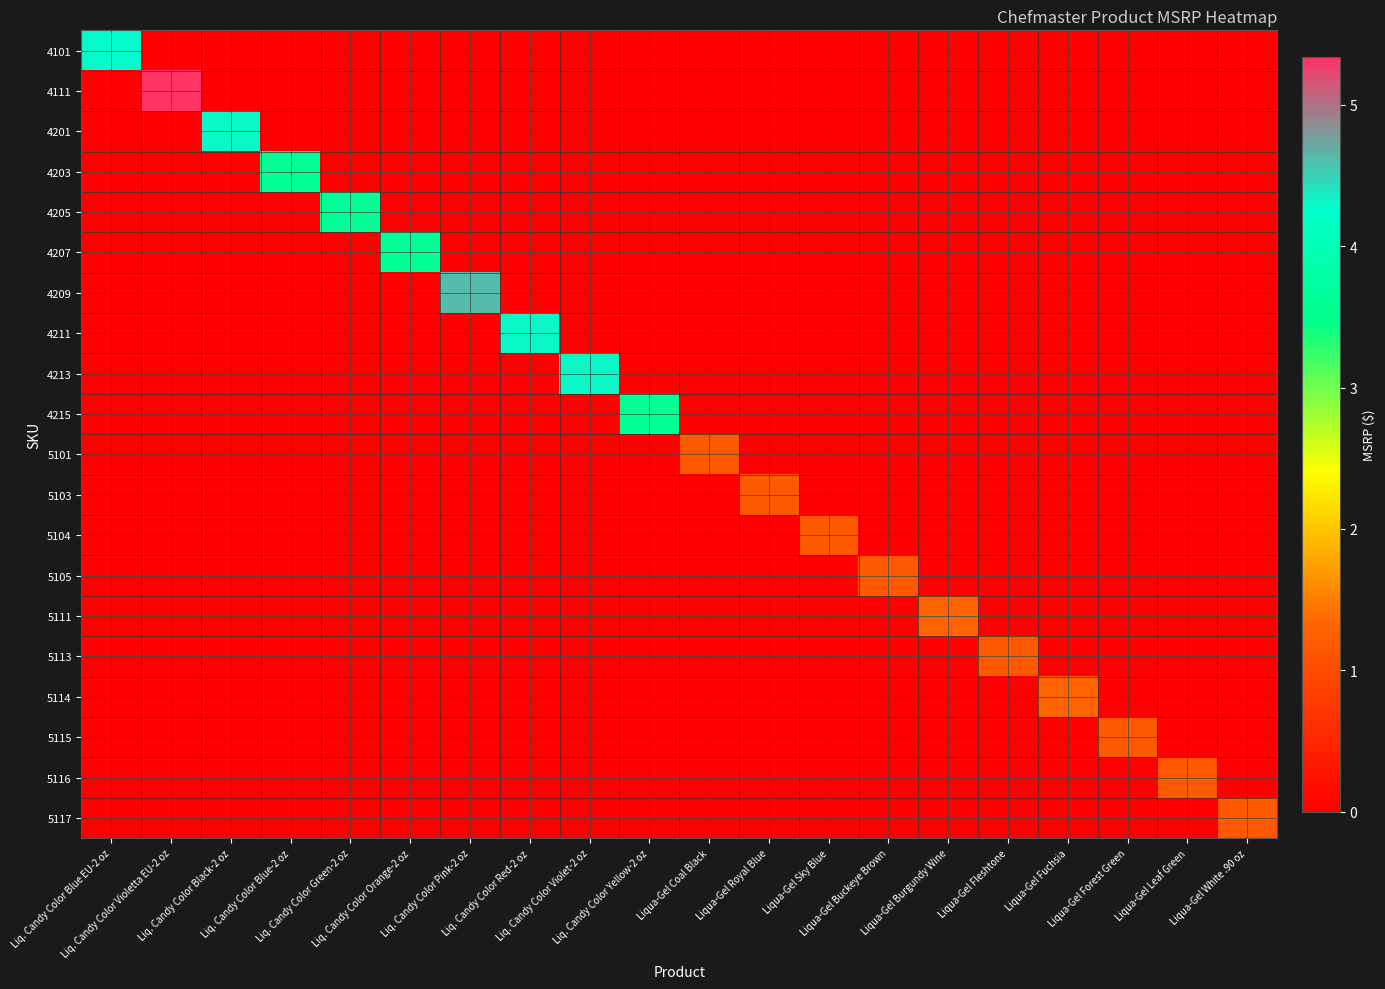

Reading left to right, list all the values displayed in this chart.

4101: Liq. Candy Color Blue EU-2 oz=4.3	Liq. Candy Color Violetta EU-2 oz=0.0	Liq. Candy Color Black-2 oz=0.0	Liq. Candy Color Blue-2 oz=0.0	Liq. Candy Color Green-2 oz=0.0	Liq. Candy Color Orange-2 oz=0.0	Liq. Candy Color Pink-2 oz=0.0	Liq. Candy Color Red-2 oz=0.0	Liq. Candy Color Violet-2 oz=0.0	Liq. Candy Color Yellow-2 oz=0.0	Liqua-Gel Coal Black=0.0	Liqua-Gel Royal Blue=0.0	Liqua-Gel Sky Blue=0.0	Liqua-Gel Buckeye Brown=0.0	Liqua-Gel Burgundy Wine=0.0	Liqua-Gel Fleshtone=0.0	Liqua-Gel Fuchsia=0.0	Liqua-Gel Forest Green=0.0	Liqua-Gel Leaf Green=0.0	Liqua-Gel White .90 oz=0.0
4111: Liq. Candy Color Blue EU-2 oz=0.0	Liq. Candy Color Violetta EU-2 oz=5.3	Liq. Candy Color Black-2 oz=0.0	Liq. Candy Color Blue-2 oz=0.0	Liq. Candy Color Green-2 oz=0.0	Liq. Candy Color Orange-2 oz=0.0	Liq. Candy Color Pink-2 oz=0.0	Liq. Candy Color Red-2 oz=0.0	Liq. Candy Color Violet-2 oz=0.0	Liq. Candy Color Yellow-2 oz=0.0	Liqua-Gel Coal Black=0.0	Liqua-Gel Royal Blue=0.0	Liqua-Gel Sky Blue=0.0	Liqua-Gel Buckeye Brown=0.0	Liqua-Gel Burgundy Wine=0.0	Liqua-Gel Fleshtone=0.0	Liqua-Gel Fuchsia=0.0	Liqua-Gel Forest Green=0.0	Liqua-Gel Leaf Green=0.0	Liqua-Gel White .90 oz=0.0
4201: Liq. Candy Color Blue EU-2 oz=0.0	Liq. Candy Color Violetta EU-2 oz=0.0	Liq. Candy Color Black-2 oz=4.3	Liq. Candy Color Blue-2 oz=0.0	Liq. Candy Color Green-2 oz=0.0	Liq. Candy Color Orange-2 oz=0.0	Liq. Candy Color Pink-2 oz=0.0	Liq. Candy Color Red-2 oz=0.0	Liq. Candy Color Violet-2 oz=0.0	Liq. Candy Color Yellow-2 oz=0.0	Liqua-Gel Coal Black=0.0	Liqua-Gel Royal Blue=0.0	Liqua-Gel Sky Blue=0.0	Liqua-Gel Buckeye Brown=0.0	Liqua-Gel Burgundy Wine=0.0	Liqua-Gel Fleshtone=0.0	Liqua-Gel Fuchsia=0.0	Liqua-Gel Forest Green=0.0	Liqua-Gel Leaf Green=0.0	Liqua-Gel White .90 oz=0.0
4203: Liq. Candy Color Blue EU-2 oz=0.0	Liq. Candy Color Violetta EU-2 oz=0.0	Liq. Candy Color Black-2 oz=0.0	Liq. Candy Color Blue-2 oz=3.6	Liq. Candy Color Green-2 oz=0.0	Liq. Candy Color Orange-2 oz=0.0	Liq. Candy Color Pink-2 oz=0.0	Liq. Candy Color Red-2 oz=0.0	Liq. Candy Color Violet-2 oz=0.0	Liq. Candy Color Yellow-2 oz=0.0	Liqua-Gel Coal Black=0.0	Liqua-Gel Royal Blue=0.0	Liqua-Gel Sky Blue=0.0	Liqua-Gel Buckeye Brown=0.0	Liqua-Gel Burgundy Wine=0.0	Liqua-Gel Fleshtone=0.0	Liqua-Gel Fuchsia=0.0	Liqua-Gel Forest Green=0.0	Liqua-Gel Leaf Green=0.0	Liqua-Gel White .90 oz=0.0
4205: Liq. Candy Color Blue EU-2 oz=0.0	Liq. Candy Color Violetta EU-2 oz=0.0	Liq. Candy Color Black-2 oz=0.0	Liq. Candy Color Blue-2 oz=0.0	Liq. Candy Color Green-2 oz=3.6	Liq. Candy Color Orange-2 oz=0.0	Liq. Candy Color Pink-2 oz=0.0	Liq. Candy Color Red-2 oz=0.0	Liq. Candy Color Violet-2 oz=0.0	Liq. Candy Color Yellow-2 oz=0.0	Liqua-Gel Coal Black=0.0	Liqua-Gel Royal Blue=0.0	Liqua-Gel Sky Blue=0.0	Liqua-Gel Buckeye Brown=0.0	Liqua-Gel Burgundy Wine=0.0	Liqua-Gel Fleshtone=0.0	Liqua-Gel Fuchsia=0.0	Liqua-Gel Forest Green=0.0	Liqua-Gel Leaf Green=0.0	Liqua-Gel White .90 oz=0.0
4207: Liq. Candy Color Blue EU-2 oz=0.0	Liq. Candy Color Violetta EU-2 oz=0.0	Liq. Candy Color Black-2 oz=0.0	Liq. Candy Color Blue-2 oz=0.0	Liq. Candy Color Green-2 oz=0.0	Liq. Candy Color Orange-2 oz=3.6	Liq. Candy Color Pink-2 oz=0.0	Liq. Candy Color Red-2 oz=0.0	Liq. Candy Color Violet-2 oz=0.0	Liq. Candy Color Yellow-2 oz=0.0	Liqua-Gel Coal Black=0.0	Liqua-Gel Royal Blue=0.0	Liqua-Gel Sky Blue=0.0	Liqua-Gel Buckeye Brown=0.0	Liqua-Gel Burgundy Wine=0.0	Liqua-Gel Fleshtone=0.0	Liqua-Gel Fuchsia=0.0	Liqua-Gel Forest Green=0.0	Liqua-Gel Leaf Green=0.0	Liqua-Gel White .90 oz=0.0
4209: Liq. Candy Color Blue EU-2 oz=0.0	Liq. Candy Color Violetta EU-2 oz=0.0	Liq. Candy Color Black-2 oz=0.0	Liq. Candy Color Blue-2 oz=0.0	Liq. Candy Color Green-2 oz=0.0	Liq. Candy Color Orange-2 oz=0.0	Liq. Candy Color Pink-2 oz=4.6	Liq. Candy Color Red-2 oz=0.0	Liq. Candy Color Violet-2 oz=0.0	Liq. Candy Color Yellow-2 oz=0.0	Liqua-Gel Coal Black=0.0	Liqua-Gel Royal Blue=0.0	Liqua-Gel Sky Blue=0.0	Liqua-Gel Buckeye Brown=0.0	Liqua-Gel Burgundy Wine=0.0	Liqua-Gel Fleshtone=0.0	Liqua-Gel Fuchsia=0.0	Liqua-Gel Forest Green=0.0	Liqua-Gel Leaf Green=0.0	Liqua-Gel White .90 oz=0.0
4211: Liq. Candy Color Blue EU-2 oz=0.0	Liq. Candy Color Violetta EU-2 oz=0.0	Liq. Candy Color Black-2 oz=0.0	Liq. Candy Color Blue-2 oz=0.0	Liq. Candy Color Green-2 oz=0.0	Liq. Candy Color Orange-2 oz=0.0	Liq. Candy Color Pink-2 oz=0.0	Liq. Candy Color Red-2 oz=4.3	Liq. Candy Color Violet-2 oz=0.0	Liq. Candy Color Yellow-2 oz=0.0	Liqua-Gel Coal Black=0.0	Liqua-Gel Royal Blue=0.0	Liqua-Gel Sky Blue=0.0	Liqua-Gel Buckeye Brown=0.0	Liqua-Gel Burgundy Wine=0.0	Liqua-Gel Fleshtone=0.0	Liqua-Gel Fuchsia=0.0	Liqua-Gel Forest Green=0.0	Liqua-Gel Leaf Green=0.0	Liqua-Gel White .90 oz=0.0
4213: Liq. Candy Color Blue EU-2 oz=0.0	Liq. Candy Color Violetta EU-2 oz=0.0	Liq. Candy Color Black-2 oz=0.0	Liq. Candy Color Blue-2 oz=0.0	Liq. Candy Color Green-2 oz=0.0	Liq. Candy Color Orange-2 oz=0.0	Liq. Candy Color Pink-2 oz=0.0	Liq. Candy Color Red-2 oz=0.0	Liq. Candy Color Violet-2 oz=4.3	Liq. Candy Color Yellow-2 oz=0.0	Liqua-Gel Coal Black=0.0	Liqua-Gel Royal Blue=0.0	Liqua-Gel Sky Blue=0.0	Liqua-Gel Buckeye Brown=0.0	Liqua-Gel Burgundy Wine=0.0	Liqua-Gel Fleshtone=0.0	Liqua-Gel Fuchsia=0.0	Liqua-Gel Forest Green=0.0	Liqua-Gel Leaf Green=0.0	Liqua-Gel White .90 oz=0.0
4215: Liq. Candy Color Blue EU-2 oz=0.0	Liq. Candy Color Violetta EU-2 oz=0.0	Liq. Candy Color Black-2 oz=0.0	Liq. Candy Color Blue-2 oz=0.0	Liq. Candy Color Green-2 oz=0.0	Liq. Candy Color Orange-2 oz=0.0	Liq. Candy Color Pink-2 oz=0.0	Liq. Candy Color Red-2 oz=0.0	Liq. Candy Color Violet-2 oz=0.0	Liq. Candy Color Yellow-2 oz=3.6	Liqua-Gel Coal Black=0.0	Liqua-Gel Royal Blue=0.0	Liqua-Gel Sky Blue=0.0	Liqua-Gel Buckeye Brown=0.0	Liqua-Gel Burgundy Wine=0.0	Liqua-Gel Fleshtone=0.0	Liqua-Gel Fuchsia=0.0	Liqua-Gel Forest Green=0.0	Liqua-Gel Leaf Green=0.0	Liqua-Gel White .90 oz=0.0
5101: Liq. Candy Color Blue EU-2 oz=0.0	Liq. Candy Color Violetta EU-2 oz=0.0	Liq. Candy Color Black-2 oz=0.0	Liq. Candy Color Blue-2 oz=0.0	Liq. Candy Color Green-2 oz=0.0	Liq. Candy Color Orange-2 oz=0.0	Liq. Candy Color Pink-2 oz=0.0	Liq. Candy Color Red-2 oz=0.0	Liq. Candy Color Violet-2 oz=0.0	Liq. Candy Color Yellow-2 oz=0.0	Liqua-Gel Coal Black=1.2	Liqua-Gel Royal Blue=0.0	Liqua-Gel Sky Blue=0.0	Liqua-Gel Buckeye Brown=0.0	Liqua-Gel Burgundy Wine=0.0	Liqua-Gel Fleshtone=0.0	Liqua-Gel Fuchsia=0.0	Liqua-Gel Forest Green=0.0	Liqua-Gel Leaf Green=0.0	Liqua-Gel White .90 oz=0.0
5103: Liq. Candy Color Blue EU-2 oz=0.0	Liq. Candy Color Violetta EU-2 oz=0.0	Liq. Candy Color Black-2 oz=0.0	Liq. Candy Color Blue-2 oz=0.0	Liq. Candy Color Green-2 oz=0.0	Liq. Candy Color Orange-2 oz=0.0	Liq. Candy Color Pink-2 oz=0.0	Liq. Candy Color Red-2 oz=0.0	Liq. Candy Color Violet-2 oz=0.0	Liq. Candy Color Yellow-2 oz=0.0	Liqua-Gel Coal Black=0.0	Liqua-Gel Royal Blue=1.2	Liqua-Gel Sky Blue=0.0	Liqua-Gel Buckeye Brown=0.0	Liqua-Gel Burgundy Wine=0.0	Liqua-Gel Fleshtone=0.0	Liqua-Gel Fuchsia=0.0	Liqua-Gel Forest Green=0.0	Liqua-Gel Leaf Green=0.0	Liqua-Gel White .90 oz=0.0
5104: Liq. Candy Color Blue EU-2 oz=0.0	Liq. Candy Color Violetta EU-2 oz=0.0	Liq. Candy Color Black-2 oz=0.0	Liq. Candy Color Blue-2 oz=0.0	Liq. Candy Color Green-2 oz=0.0	Liq. Candy Color Orange-2 oz=0.0	Liq. Candy Color Pink-2 oz=0.0	Liq. Candy Color Red-2 oz=0.0	Liq. Candy Color Violet-2 oz=0.0	Liq. Candy Color Yellow-2 oz=0.0	Liqua-Gel Coal Black=0.0	Liqua-Gel Royal Blue=0.0	Liqua-Gel Sky Blue=1.2	Liqua-Gel Buckeye Brown=0.0	Liqua-Gel Burgundy Wine=0.0	Liqua-Gel Fleshtone=0.0	Liqua-Gel Fuchsia=0.0	Liqua-Gel Forest Green=0.0	Liqua-Gel Leaf Green=0.0	Liqua-Gel White .90 oz=0.0
5105: Liq. Candy Color Blue EU-2 oz=0.0	Liq. Candy Color Violetta EU-2 oz=0.0	Liq. Candy Color Black-2 oz=0.0	Liq. Candy Color Blue-2 oz=0.0	Liq. Candy Color Green-2 oz=0.0	Liq. Candy Color Orange-2 oz=0.0	Liq. Candy Color Pink-2 oz=0.0	Liq. Candy Color Red-2 oz=0.0	Liq. Candy Color Violet-2 oz=0.0	Liq. Candy Color Yellow-2 oz=0.0	Liqua-Gel Coal Black=0.0	Liqua-Gel Royal Blue=0.0	Liqua-Gel Sky Blue=0.0	Liqua-Gel Buckeye Brown=1.2	Liqua-Gel Burgundy Wine=0.0	Liqua-Gel Fleshtone=0.0	Liqua-Gel Fuchsia=0.0	Liqua-Gel Forest Green=0.0	Liqua-Gel Leaf Green=0.0	Liqua-Gel White .90 oz=0.0
5111: Liq. Candy Color Blue EU-2 oz=0.0	Liq. Candy Color Violetta EU-2 oz=0.0	Liq. Candy Color Black-2 oz=0.0	Liq. Candy Color Blue-2 oz=0.0	Liq. Candy Color Green-2 oz=0.0	Liq. Candy Color Orange-2 oz=0.0	Liq. Candy Color Pink-2 oz=0.0	Liq. Candy Color Red-2 oz=0.0	Liq. Candy Color Violet-2 oz=0.0	Liq. Candy Color Yellow-2 oz=0.0	Liqua-Gel Coal Black=0.0	Liqua-Gel Royal Blue=0.0	Liqua-Gel Sky Blue=0.0	Liqua-Gel Buckeye Brown=0.0	Liqua-Gel Burgundy Wine=1.3	Liqua-Gel Fleshtone=0.0	Liqua-Gel Fuchsia=0.0	Liqua-Gel Forest Green=0.0	Liqua-Gel Leaf Green=0.0	Liqua-Gel White .90 oz=0.0
5113: Liq. Candy Color Blue EU-2 oz=0.0	Liq. Candy Color Violetta EU-2 oz=0.0	Liq. Candy Color Black-2 oz=0.0	Liq. Candy Color Blue-2 oz=0.0	Liq. Candy Color Green-2 oz=0.0	Liq. Candy Color Orange-2 oz=0.0	Liq. Candy Color Pink-2 oz=0.0	Liq. Candy Color Red-2 oz=0.0	Liq. Candy Color Violet-2 oz=0.0	Liq. Candy Color Yellow-2 oz=0.0	Liqua-Gel Coal Black=0.0	Liqua-Gel Royal Blue=0.0	Liqua-Gel Sky Blue=0.0	Liqua-Gel Buckeye Brown=0.0	Liqua-Gel Burgundy Wine=0.0	Liqua-Gel Fleshtone=1.2	Liqua-Gel Fuchsia=0.0	Liqua-Gel Forest Green=0.0	Liqua-Gel Leaf Green=0.0	Liqua-Gel White .90 oz=0.0
5114: Liq. Candy Color Blue EU-2 oz=0.0	Liq. Candy Color Violetta EU-2 oz=0.0	Liq. Candy Color Black-2 oz=0.0	Liq. Candy Color Blue-2 oz=0.0	Liq. Candy Color Green-2 oz=0.0	Liq. Candy Color Orange-2 oz=0.0	Liq. Candy Color Pink-2 oz=0.0	Liq. Candy Color Red-2 oz=0.0	Liq. Candy Color Violet-2 oz=0.0	Liq. Candy Color Yellow-2 oz=0.0	Liqua-Gel Coal Black=0.0	Liqua-Gel Royal Blue=0.0	Liqua-Gel Sky Blue=0.0	Liqua-Gel Buckeye Brown=0.0	Liqua-Gel Burgundy Wine=0.0	Liqua-Gel Fleshtone=0.0	Liqua-Gel Fuchsia=1.3	Liqua-Gel Forest Green=0.0	Liqua-Gel Leaf Green=0.0	Liqua-Gel White .90 oz=0.0
5115: Liq. Candy Color Blue EU-2 oz=0.0	Liq. Candy Color Violetta EU-2 oz=0.0	Liq. Candy Color Black-2 oz=0.0	Liq. Candy Color Blue-2 oz=0.0	Liq. Candy Color Green-2 oz=0.0	Liq. Candy Color Orange-2 oz=0.0	Liq. Candy Color Pink-2 oz=0.0	Liq. Candy Color Red-2 oz=0.0	Liq. Candy Color Violet-2 oz=0.0	Liq. Candy Color Yellow-2 oz=0.0	Liqua-Gel Coal Black=0.0	Liqua-Gel Royal Blue=0.0	Liqua-Gel Sky Blue=0.0	Liqua-Gel Buckeye Brown=0.0	Liqua-Gel Burgundy Wine=0.0	Liqua-Gel Fleshtone=0.0	Liqua-Gel Fuchsia=0.0	Liqua-Gel Forest Green=1.2	Liqua-Gel Leaf Green=0.0	Liqua-Gel White .90 oz=0.0
5116: Liq. Candy Color Blue EU-2 oz=0.0	Liq. Candy Color Violetta EU-2 oz=0.0	Liq. Candy Color Black-2 oz=0.0	Liq. Candy Color Blue-2 oz=0.0	Liq. Candy Color Green-2 oz=0.0	Liq. Candy Color Orange-2 oz=0.0	Liq. Candy Color Pink-2 oz=0.0	Liq. Candy Color Red-2 oz=0.0	Liq. Candy Color Violet-2 oz=0.0	Liq. Candy Color Yellow-2 oz=0.0	Liqua-Gel Coal Black=0.0	Liqua-Gel Royal Blue=0.0	Liqua-Gel Sky Blue=0.0	Liqua-Gel Buckeye Brown=0.0	Liqua-Gel Burgundy Wine=0.0	Liqua-Gel Fleshtone=0.0	Liqua-Gel Fuchsia=0.0	Liqua-Gel Forest Green=0.0	Liqua-Gel Leaf Green=1.2	Liqua-Gel White .90 oz=0.0
5117: Liq. Candy Color Blue EU-2 oz=0.0	Liq. Candy Color Violetta EU-2 oz=0.0	Liq. Candy Color Black-2 oz=0.0	Liq. Candy Color Blue-2 oz=0.0	Liq. Candy Color Green-2 oz=0.0	Liq. Candy Color Orange-2 oz=0.0	Liq. Candy Color Pink-2 oz=0.0	Liq. Candy Color Red-2 oz=0.0	Liq. Candy Color Violet-2 oz=0.0	Liq. Candy Color Yellow-2 oz=0.0	Liqua-Gel Coal Black=0.0	Liqua-Gel Royal Blue=0.0	Liqua-Gel Sky Blue=0.0	Liqua-Gel Buckeye Brown=0.0	Liqua-Gel Burgundy Wine=0.0	Liqua-Gel Fleshtone=0.0	Liqua-Gel Fuchsia=0.0	Liqua-Gel Forest Green=0.0	Liqua-Gel Leaf Green=0.0	Liqua-Gel White .90 oz=1.2